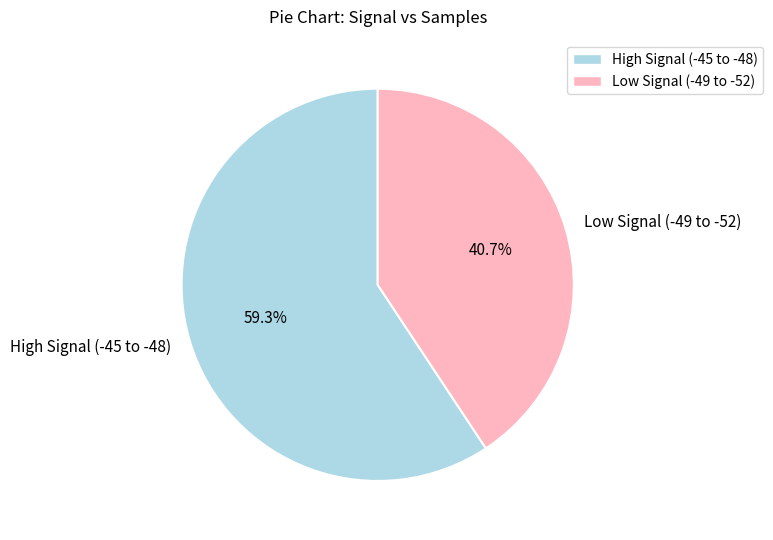

What is the largest slice in the pie chart?

High Signal (-45 to -48)